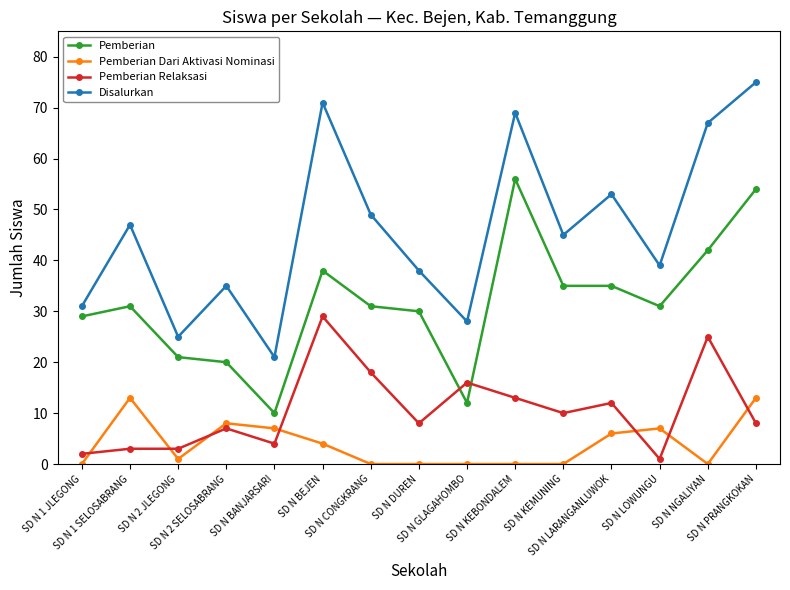

Which category has the lowest value in the Disalurkan series?

SD N BANJARSARI